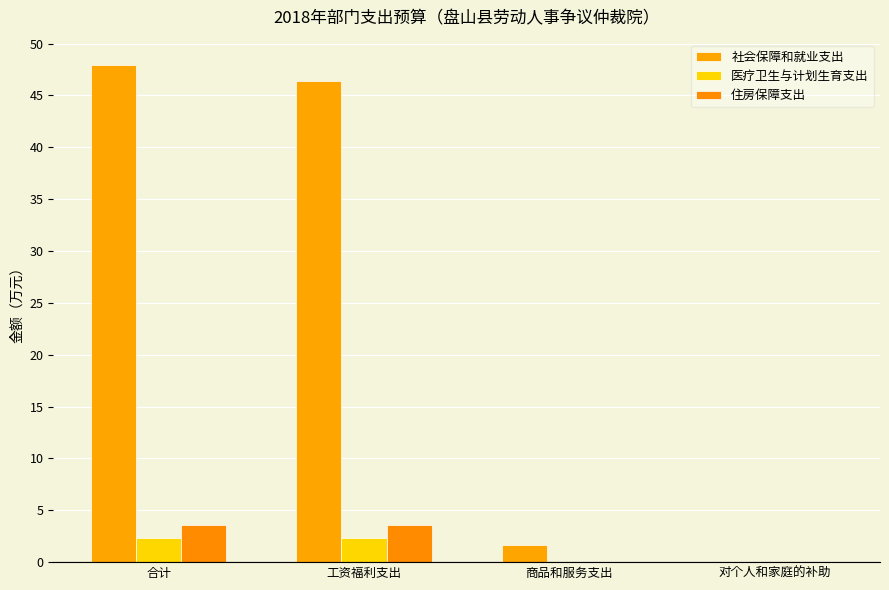

What is the highest value of the 住房保障支出 series?

3.6